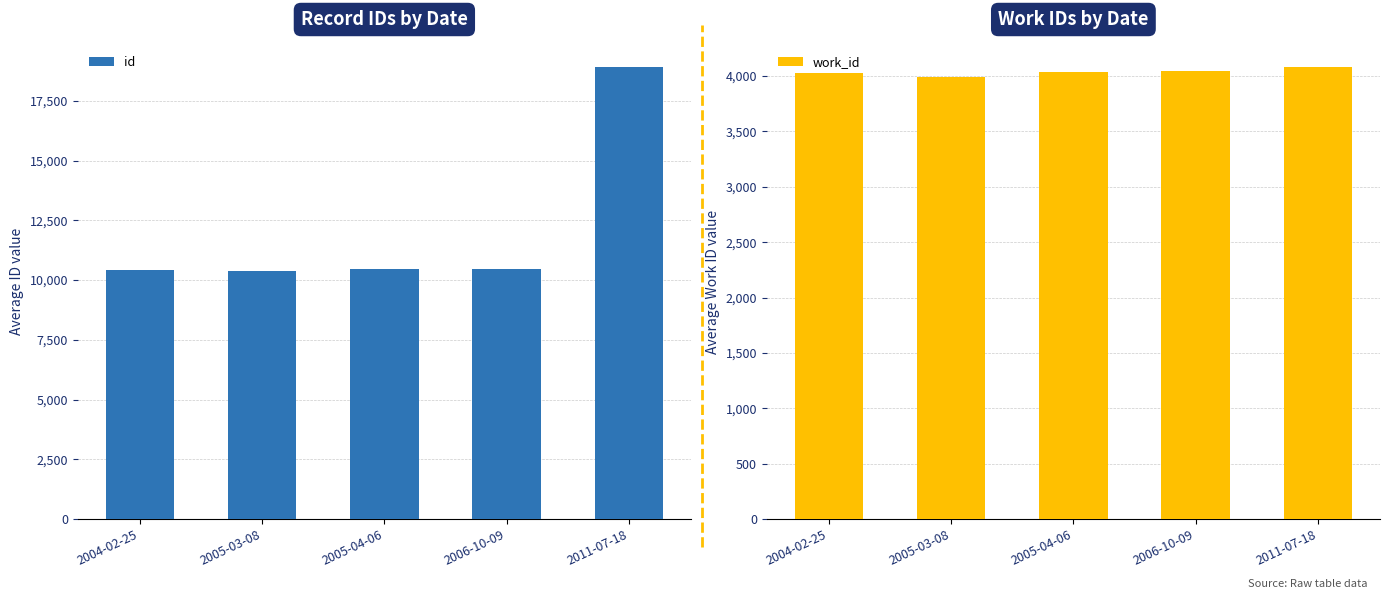

At which category does the chart reach its minimum across all series?

2005-03-08